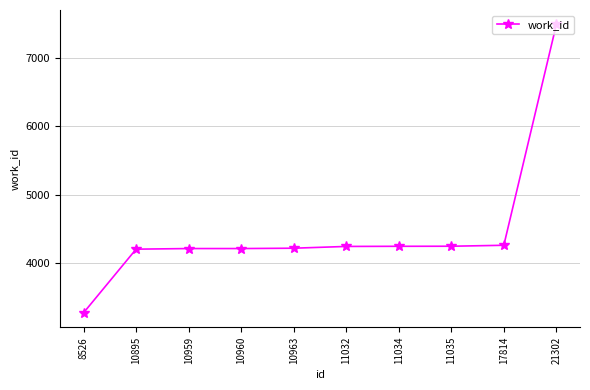

What is the difference between the second highest and second lowest values?

57